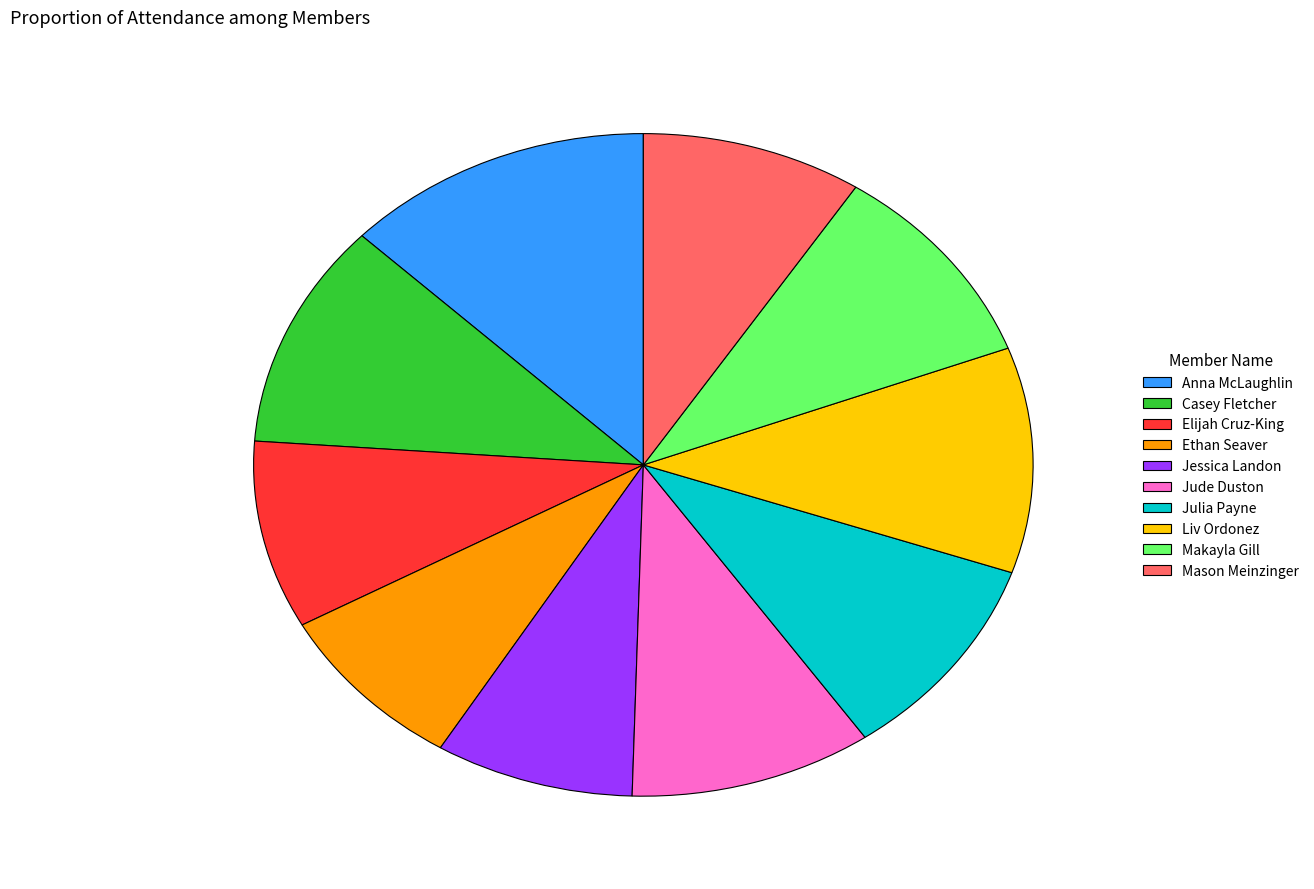

True or false: Liv Ordonez accounts for 5% of the total.

False